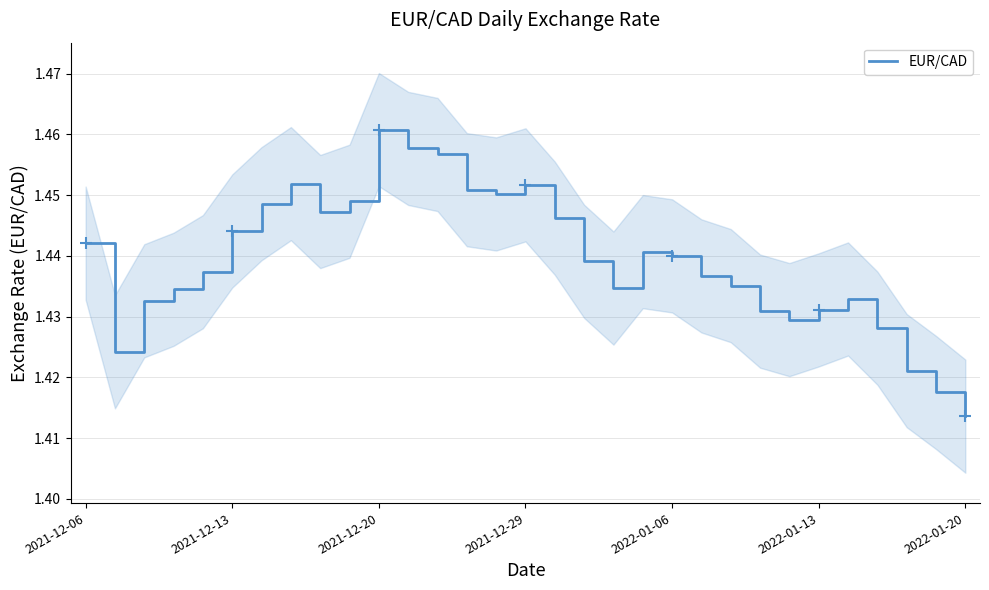

At which label does EUR/CAD reach its minimum?

2022-01-20